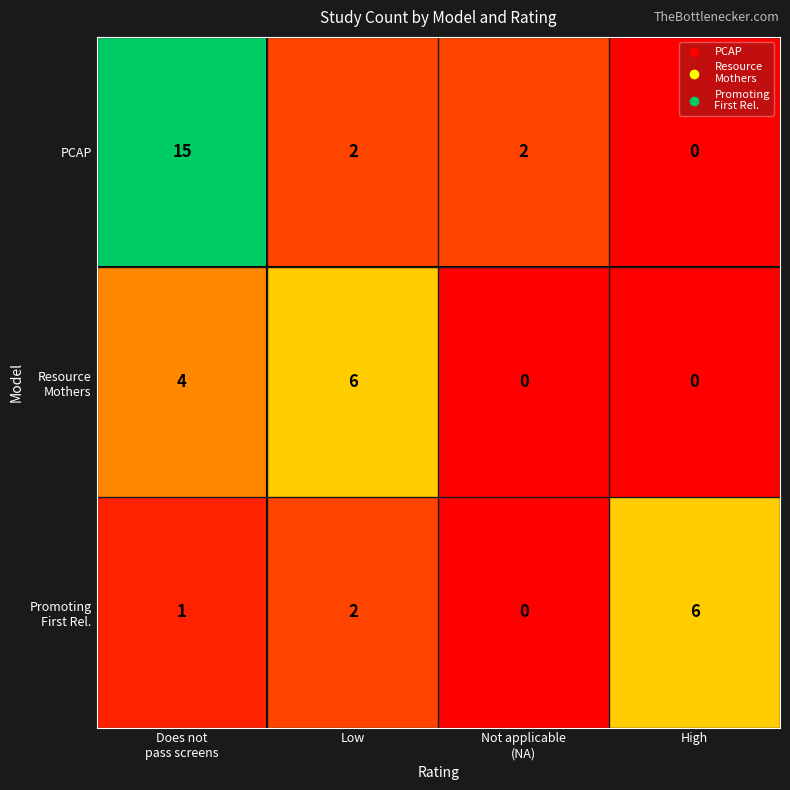

Is it true that PCAP equals 0 at High?

True